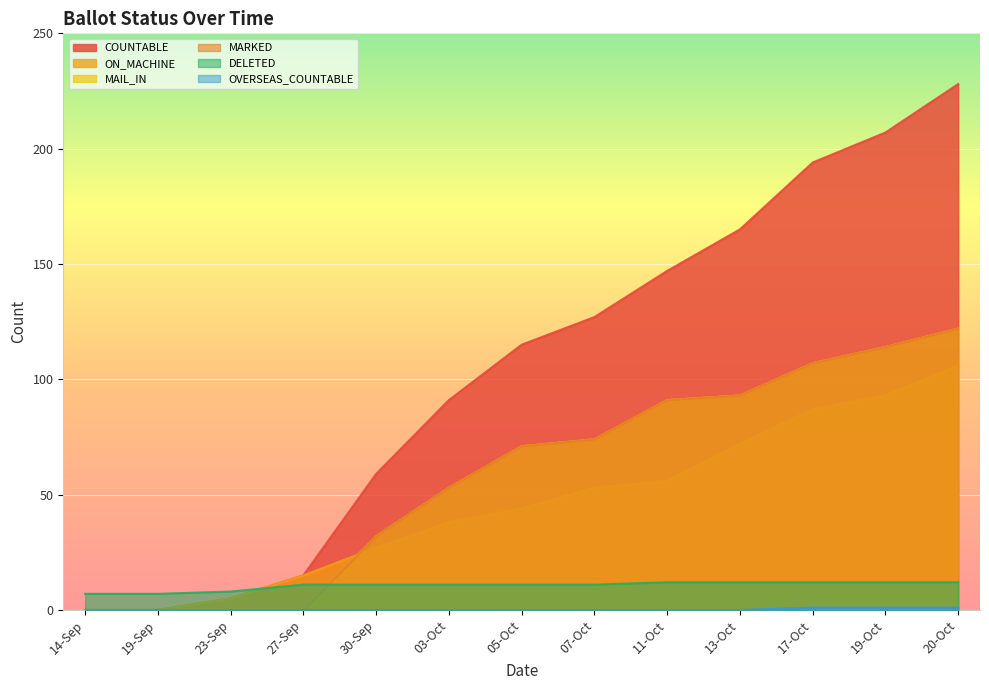

Which series has the largest range (max minus min)?

COUNTABLE